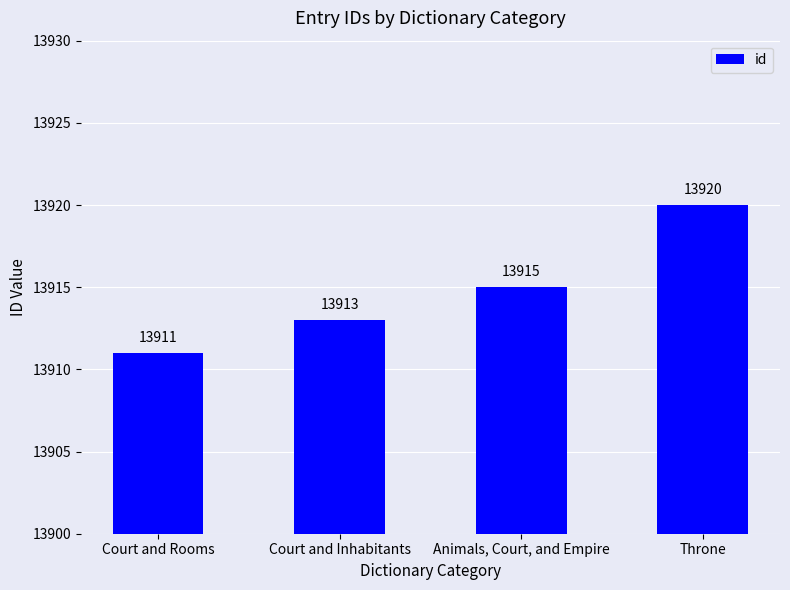

Rank the categories by value from highest to lowest.

Throne, Animals, Court, and Empire, Court and Inhabitants, Court and Rooms